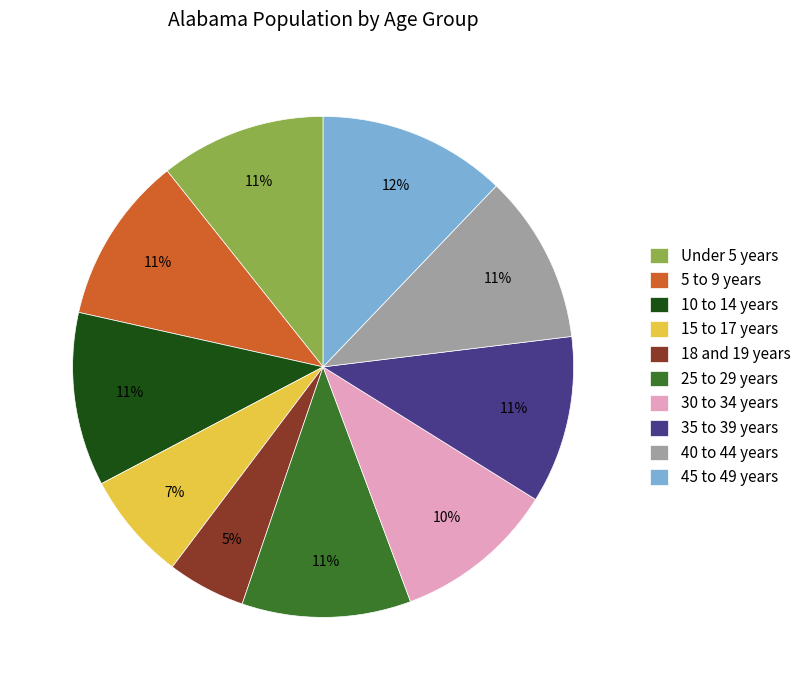

Count the number of slices in the pie.

10